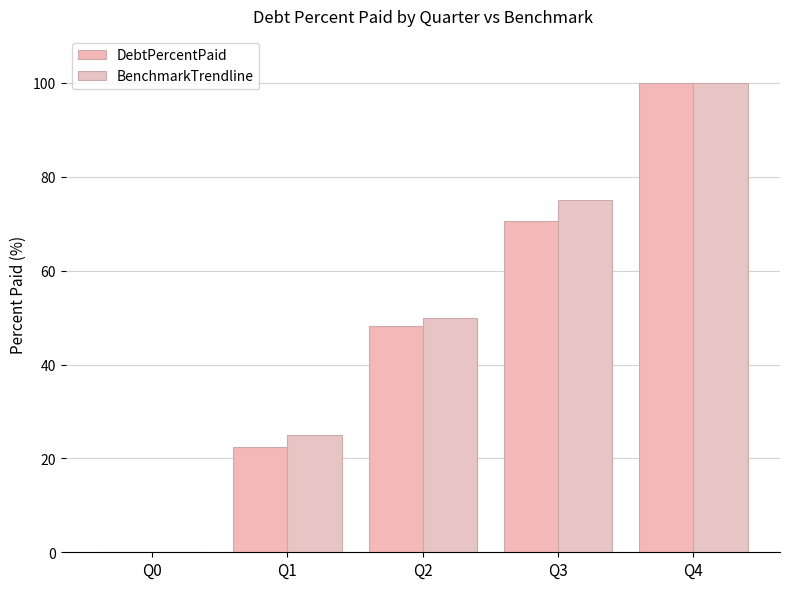

Where is BenchmarkTrendline nearest to the value 50?

Q2